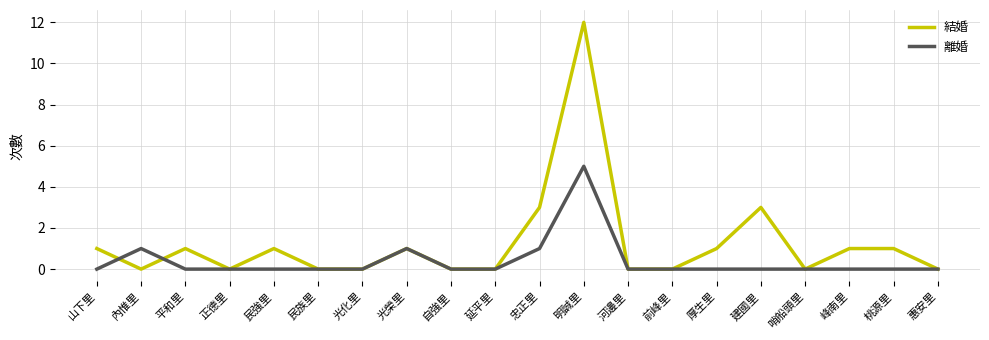

List the series in order of their overall mean, lowest first.

離婚, 結婚